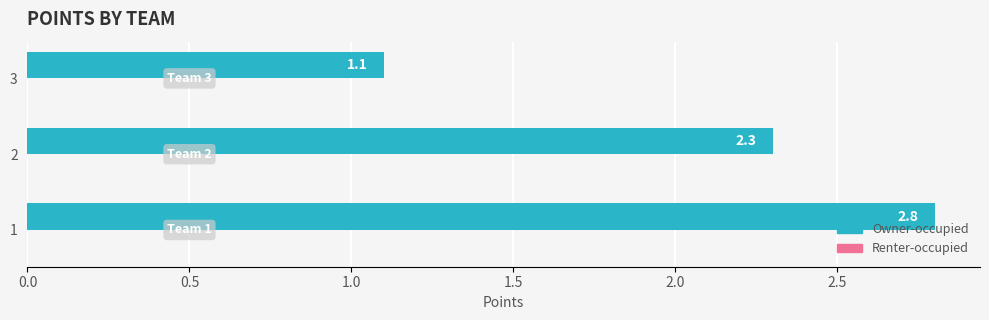

How many data points does each series have?

3